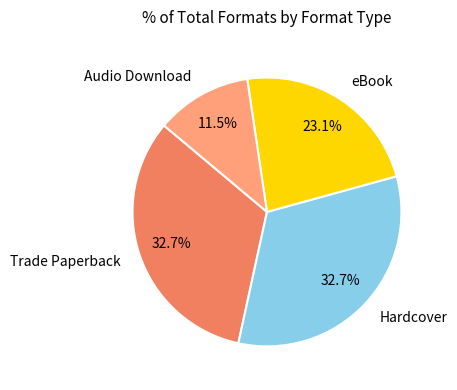

What portion of the pie excludes Trade Paperback?

67.3%